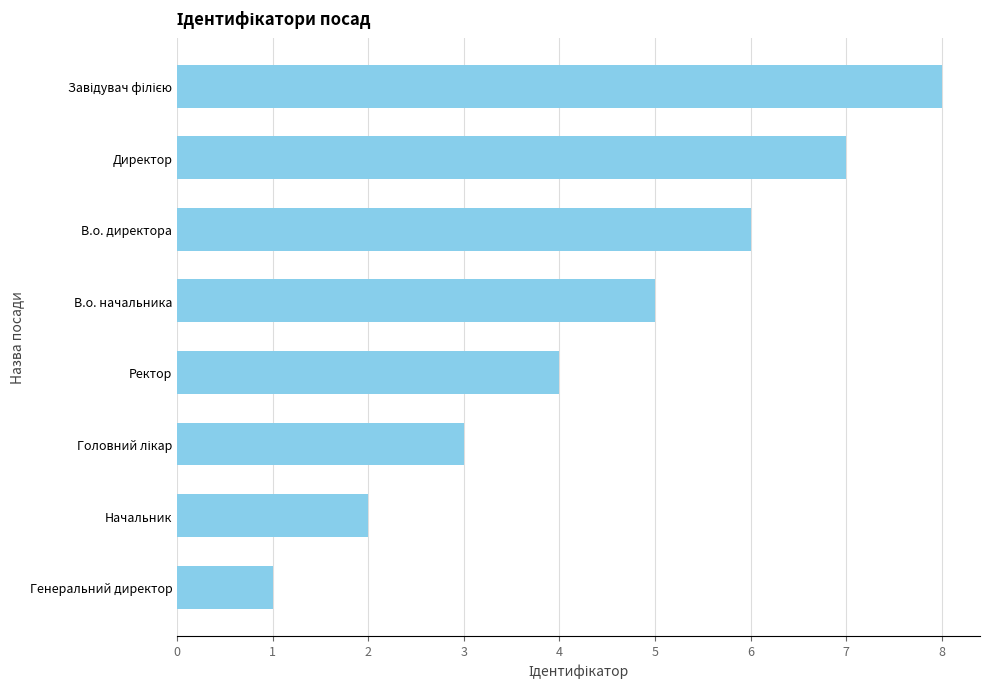

What is the difference between the second highest and minimum values?

6